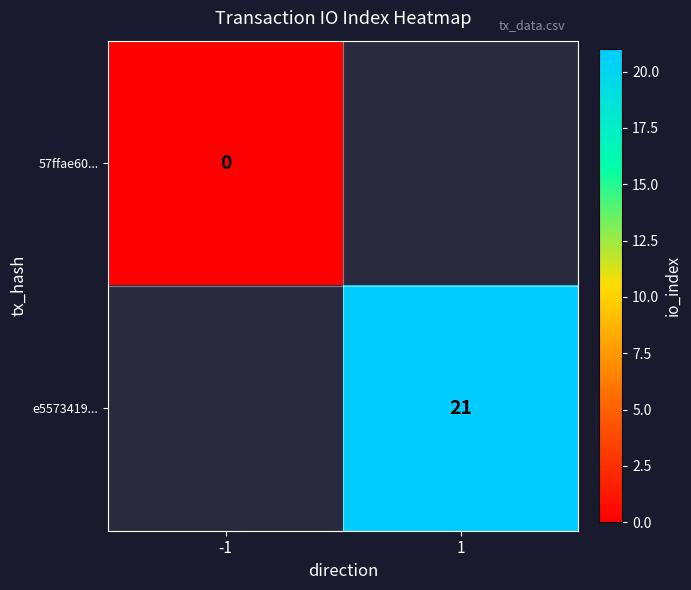

True or false: e5573419... has a value of 38 at 1.

False